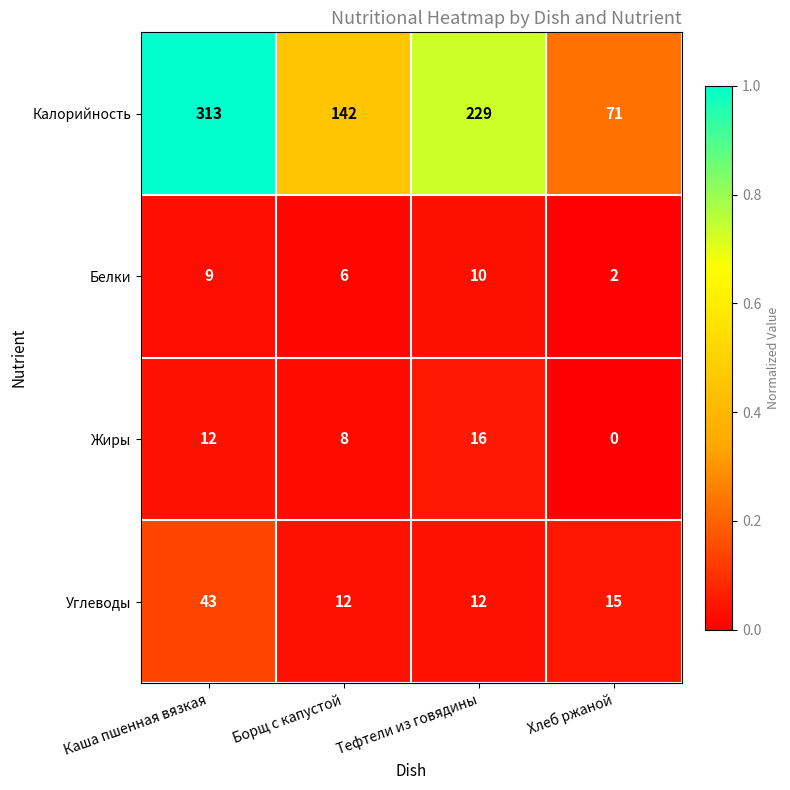

Read the Белки value at Борщ с капустой.

6